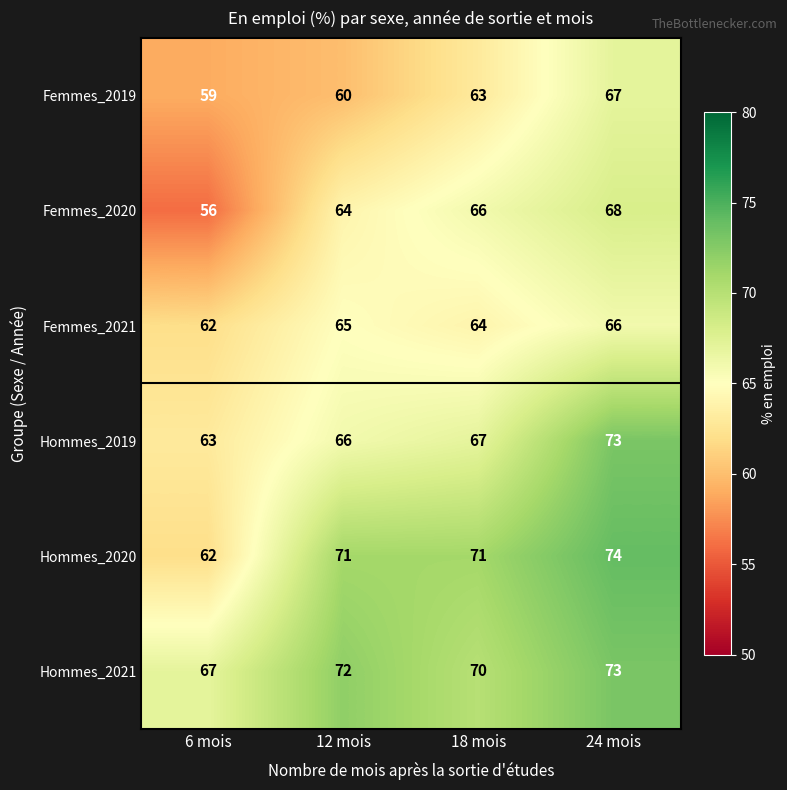

Reading left to right, what are all the values shown in this chart?

Femmes_2019: 6 mois=59	12 mois=60	18 mois=63	24 mois=67
Femmes_2020: 6 mois=56	12 mois=64	18 mois=66	24 mois=68
Femmes_2021: 6 mois=62	12 mois=65	18 mois=64	24 mois=66
Hommes_2019: 6 mois=63	12 mois=66	18 mois=67	24 mois=73
Hommes_2020: 6 mois=62	12 mois=71	18 mois=71	24 mois=74
Hommes_2021: 6 mois=67	12 mois=72	18 mois=70	24 mois=73